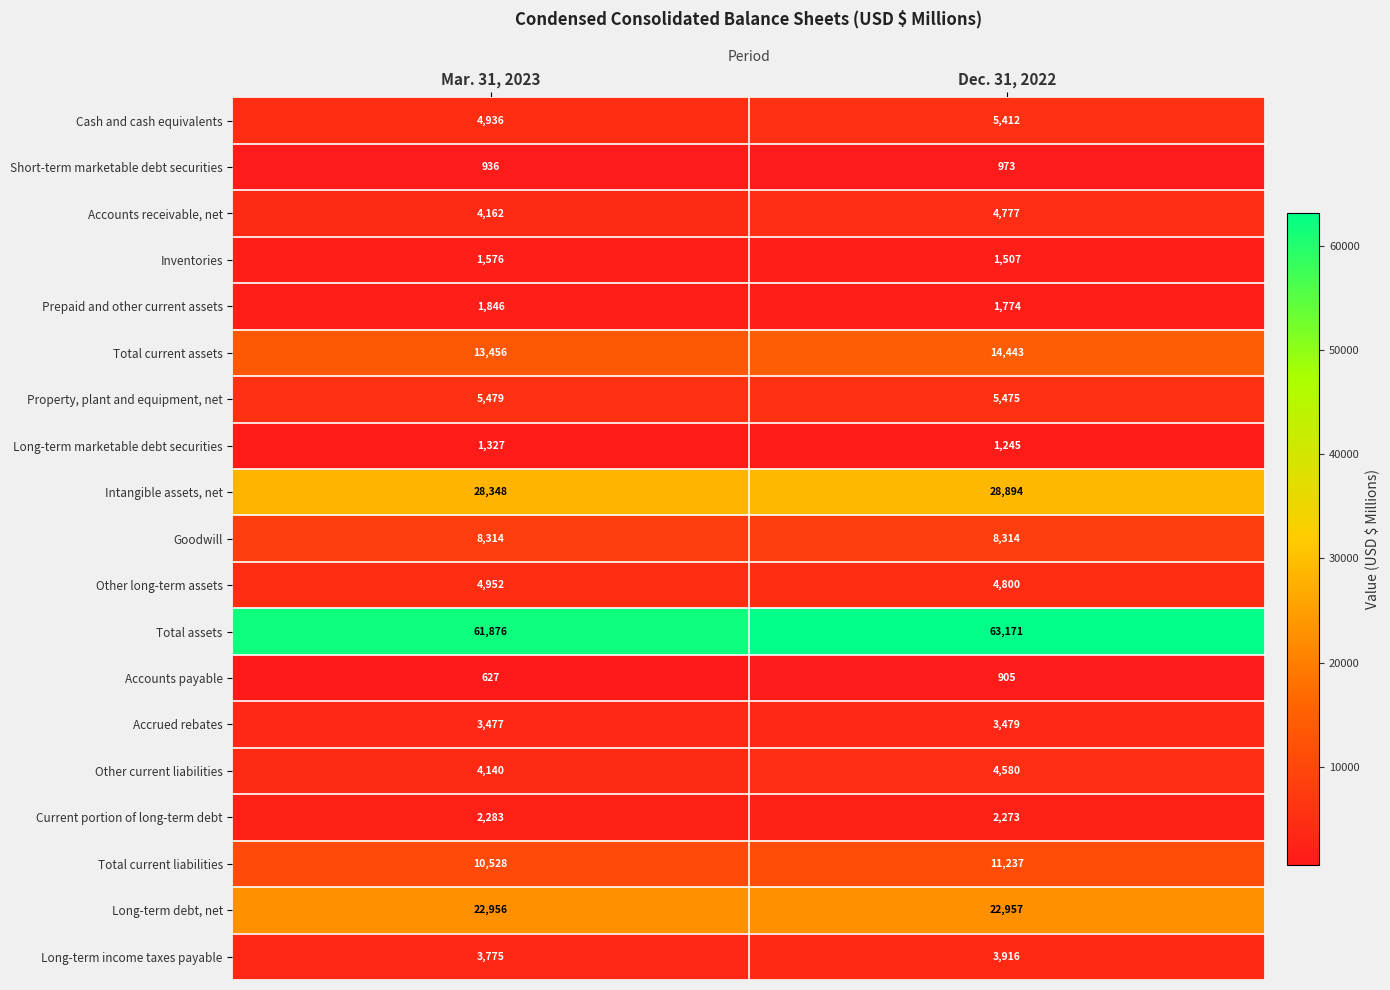

Which series has the largest total across all categories?

Total assets